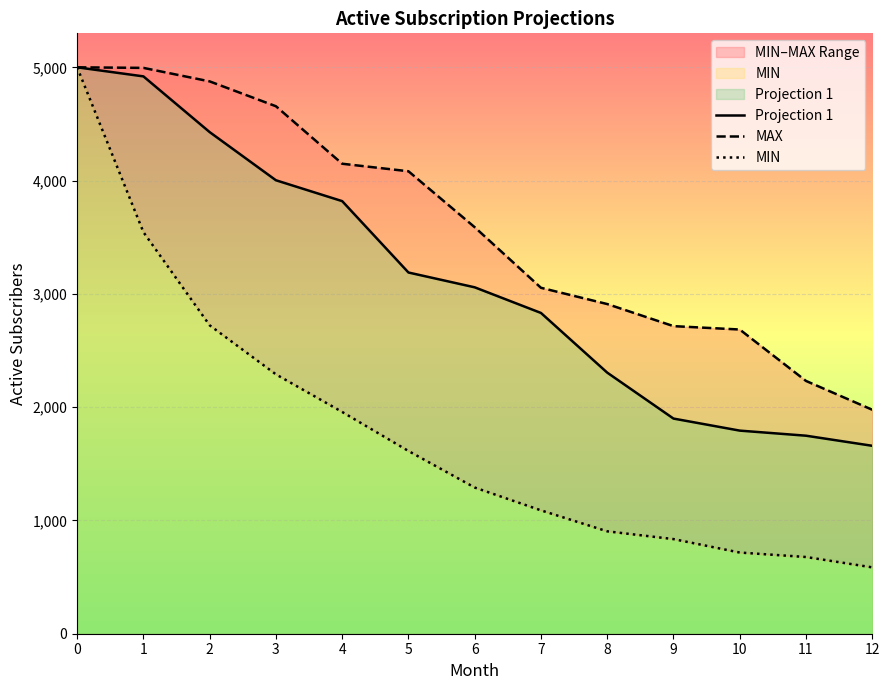

At Month 11, list the series in order from largest to smallest.

MAX, Projection 1, MIN